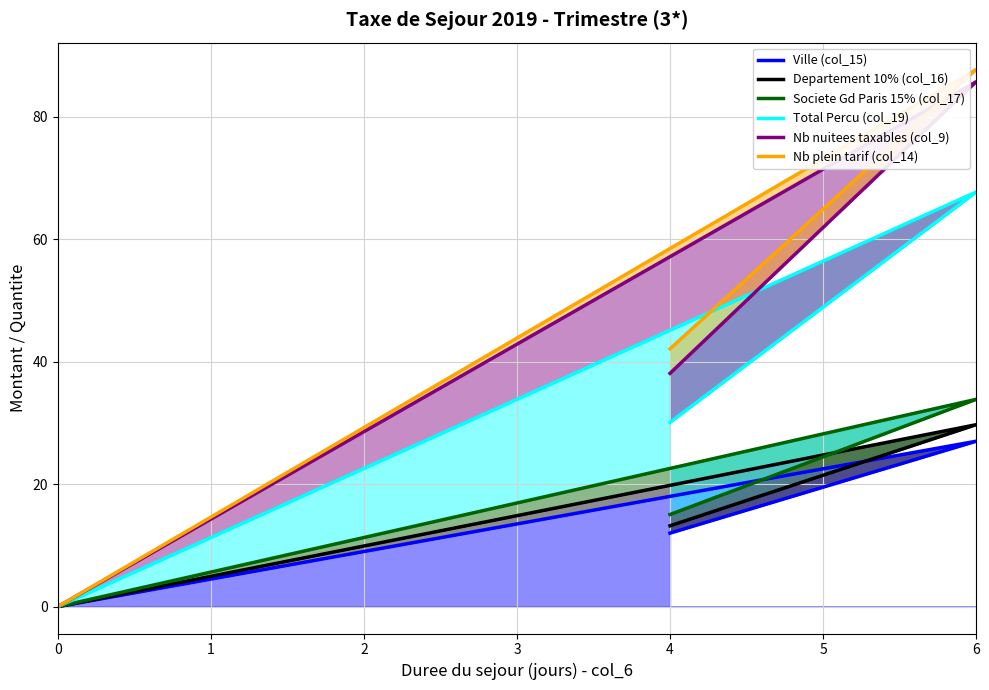

Count the number of categories in the chart.

10